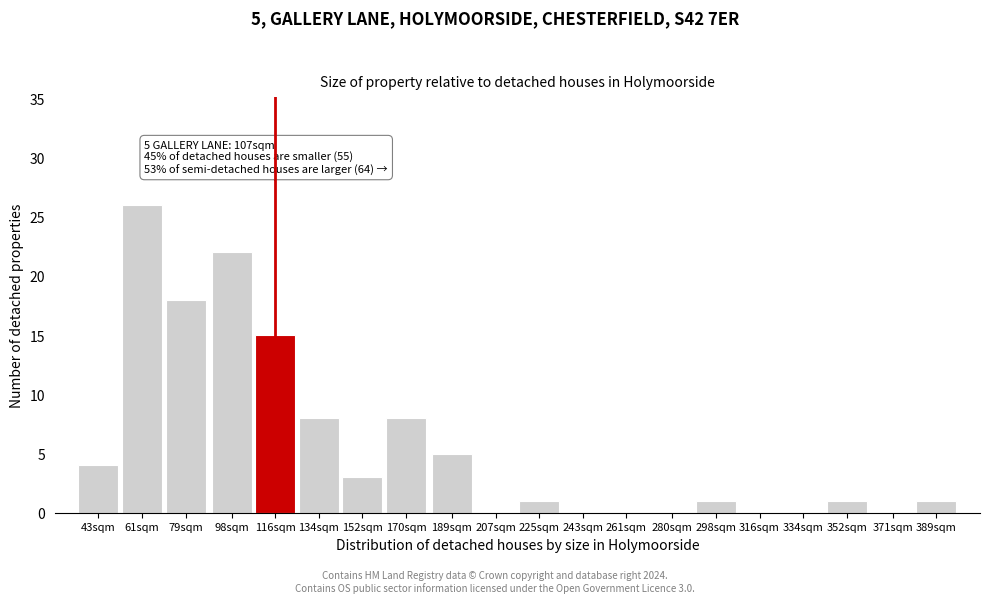

Reading left to right, transcribe all the data shown in this chart.

43sqm=4	61sqm=26	79sqm=18	98sqm=22	116sqm=15	134sqm=8	152sqm=3	170sqm=8	189sqm=5	207sqm=0	225sqm=1	243sqm=0	261sqm=0	280sqm=0	298sqm=1	316sqm=0	334sqm=0	352sqm=1	371sqm=0	389sqm=1